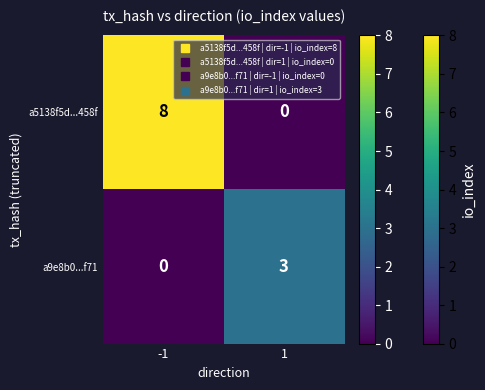

Count the number of categories in the chart.

2